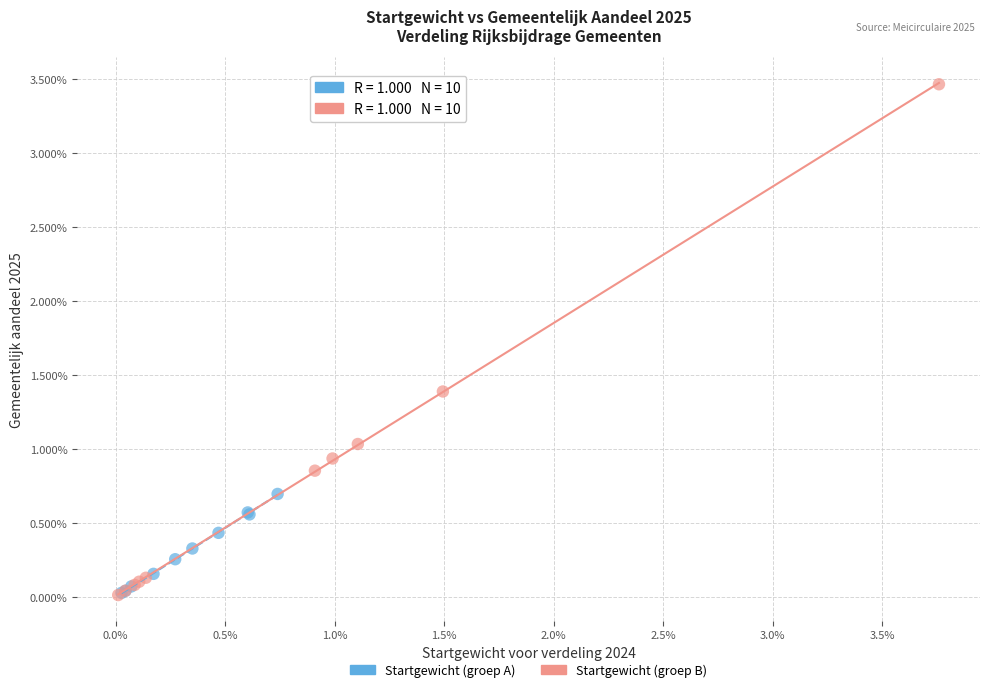

Which series contains the highest Y value?

Startgewicht (groep B)